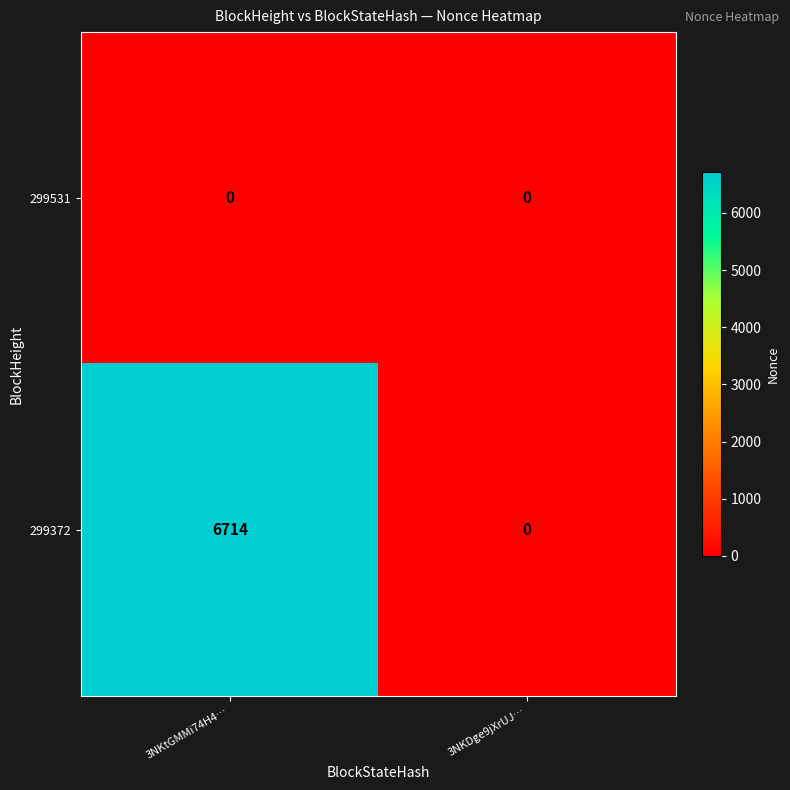

Which series changed the most between 3NKtGMMi74H4… and 3NKDge9jXrUJ…?

299372